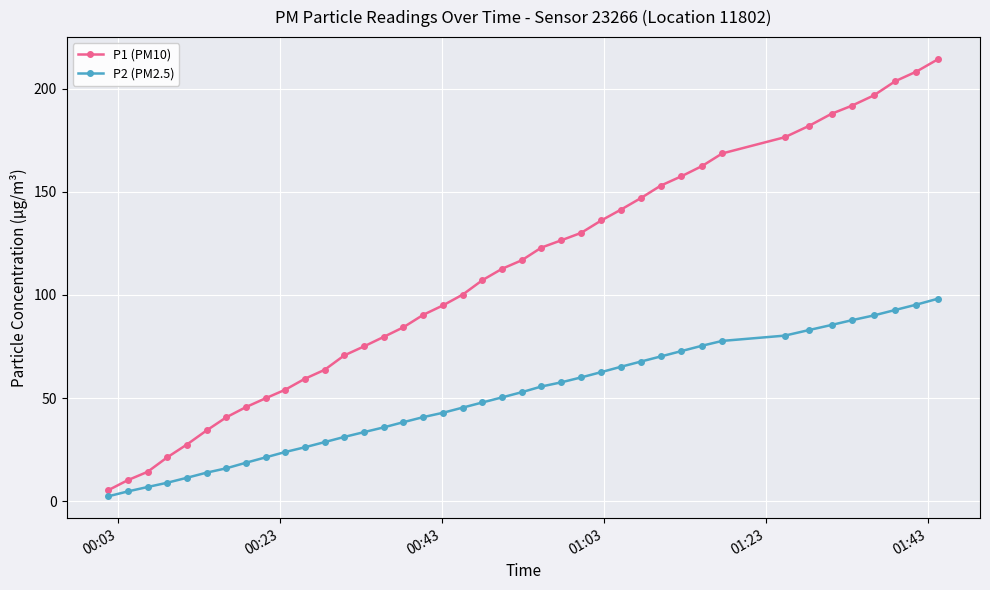

Rank the series by their average value, from lowest to highest.

P2 (PM2.5), P1 (PM10)